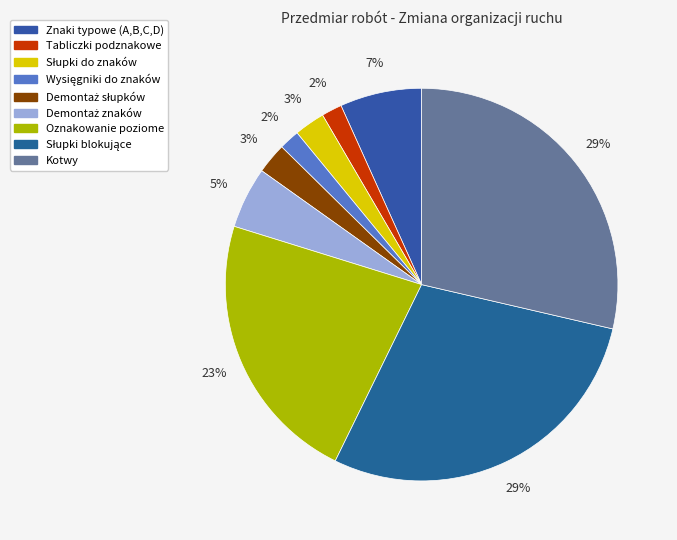

True or false: Słupki do znaków accounts for 3% of the total.

True